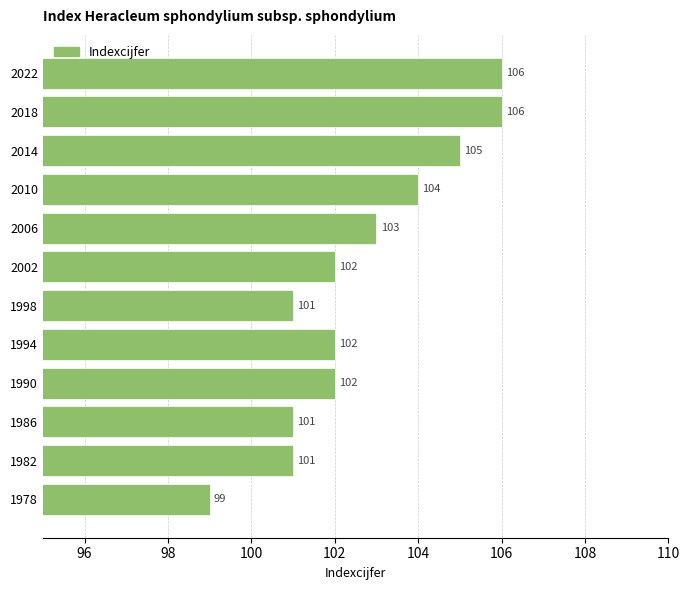

How many categories are shown in the chart?

12